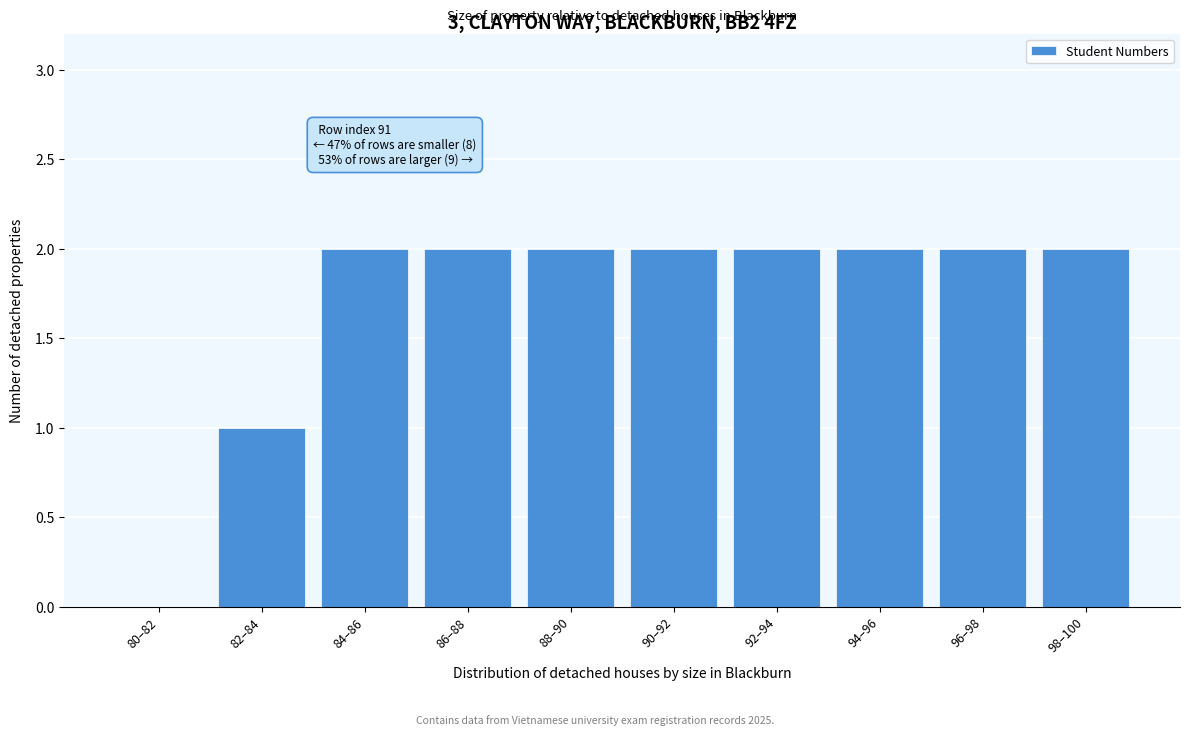

Reading left to right, extract all data points from this chart.

80–82=0	82–84=1	84–86=2	86–88=2	88–90=2	90–92=2	92–94=2	94–96=2	96–98=2	98–100=2